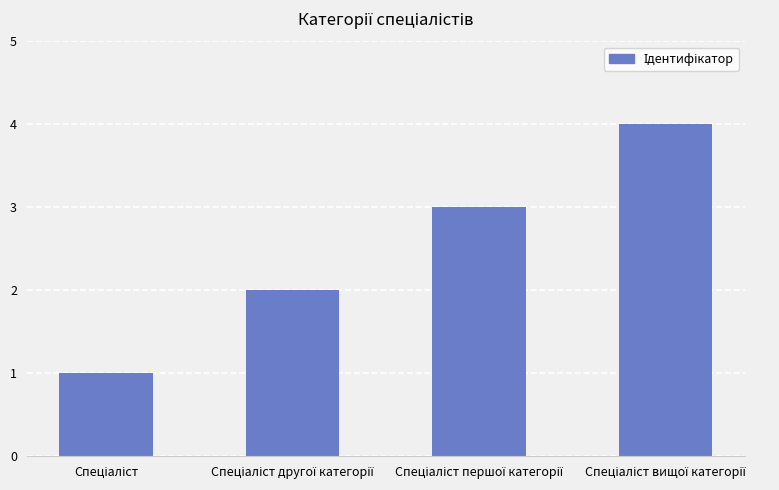

What is the sum of all values?

10